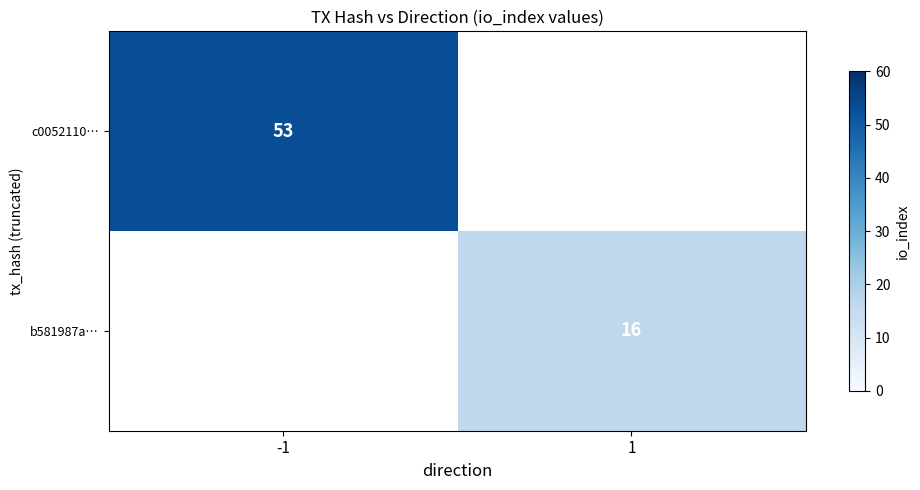

The b581987a… series shows 16 at 1. True or false?

True